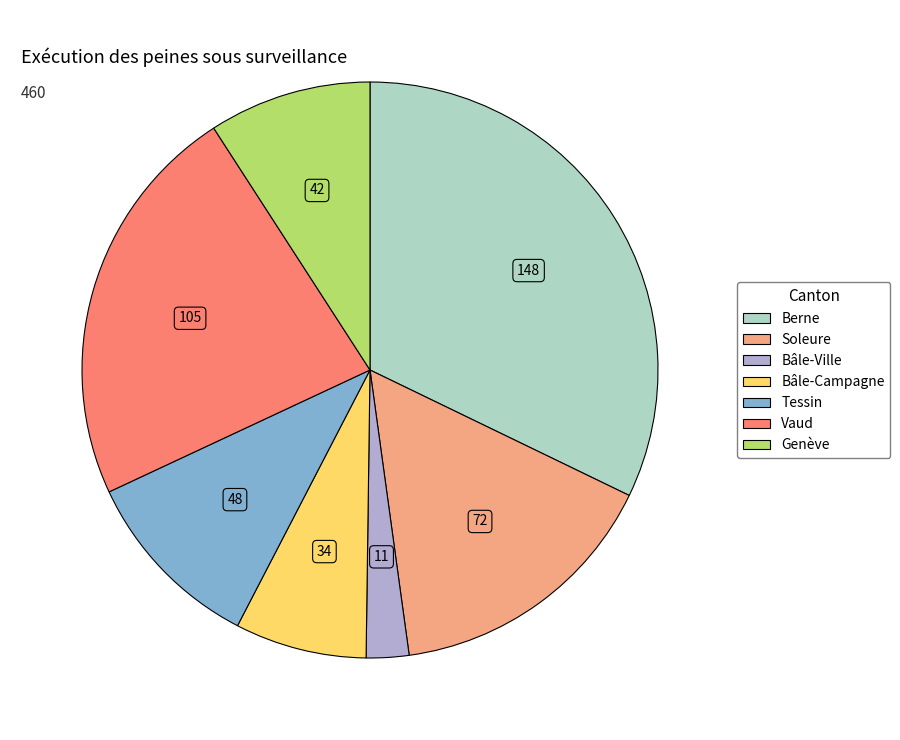

Do Bâle-Ville and Vaud together represent more than half of the pie?

No